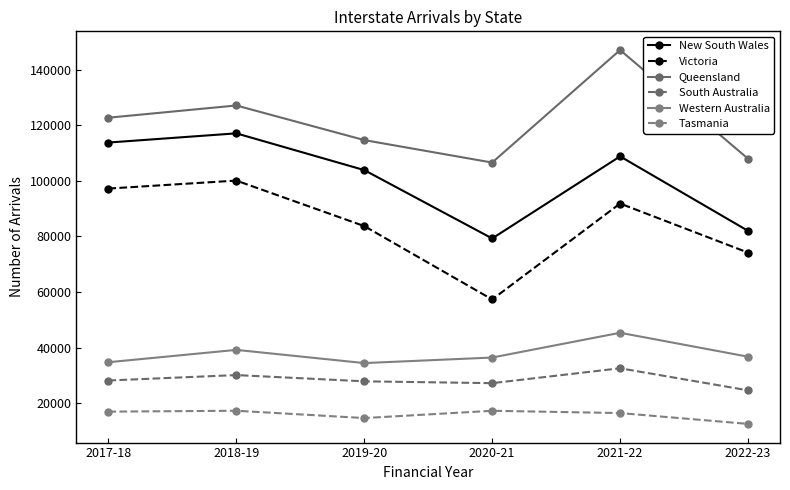

Does the chart have visible grid lines?

No